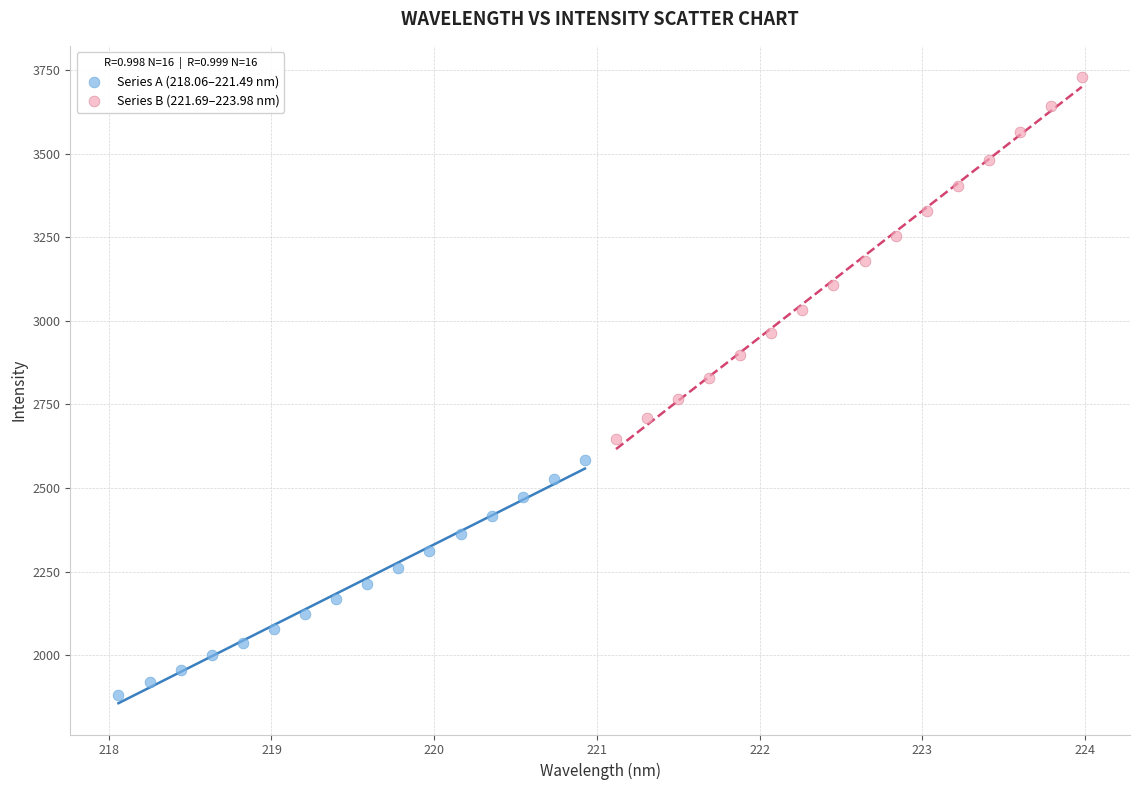

Which series reaches the maximum Y coordinate?

Series B (221.69–223.98 nm)